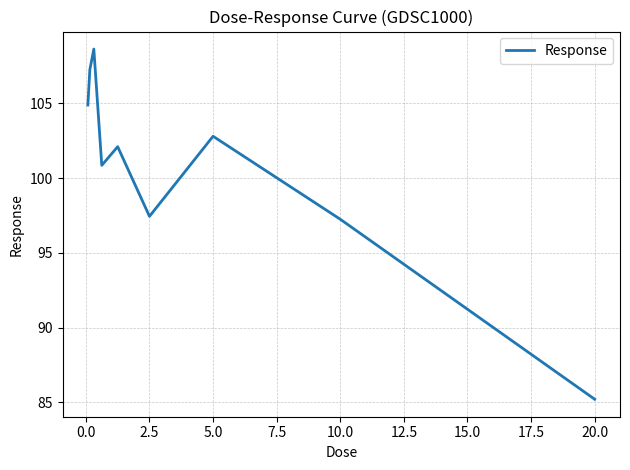

What is the minimum value shown in the chart?

85.2